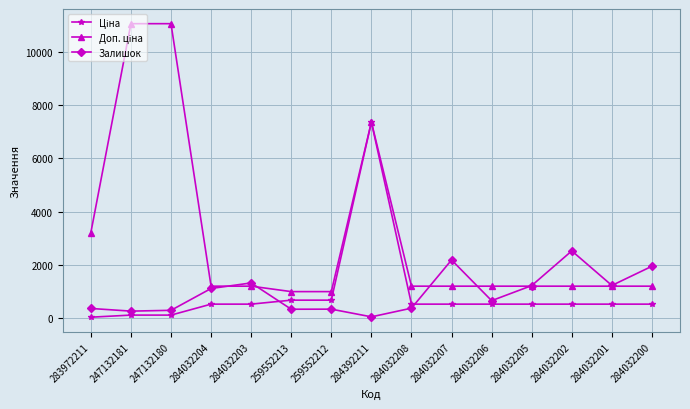

What is the spread (max minus min) of values at 259552213?

661.7